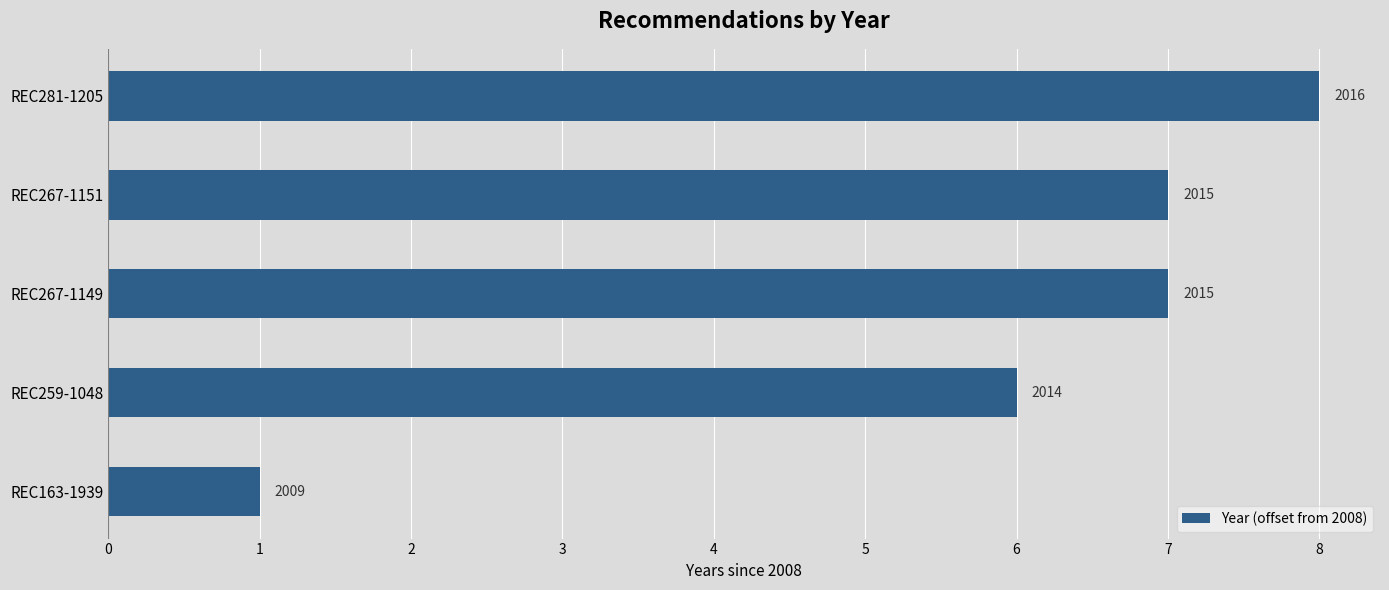

What is the average value?

6